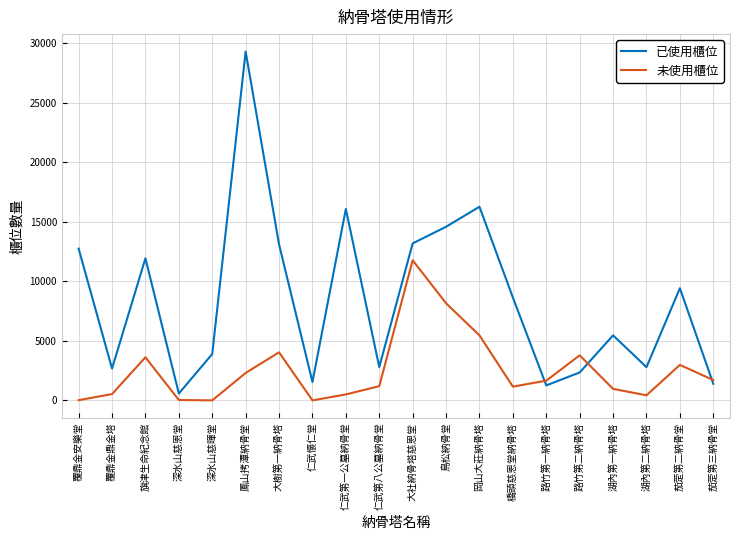

The value of 已使用櫃位 at 深水山慈暉堂 is 3899. True or false?

True